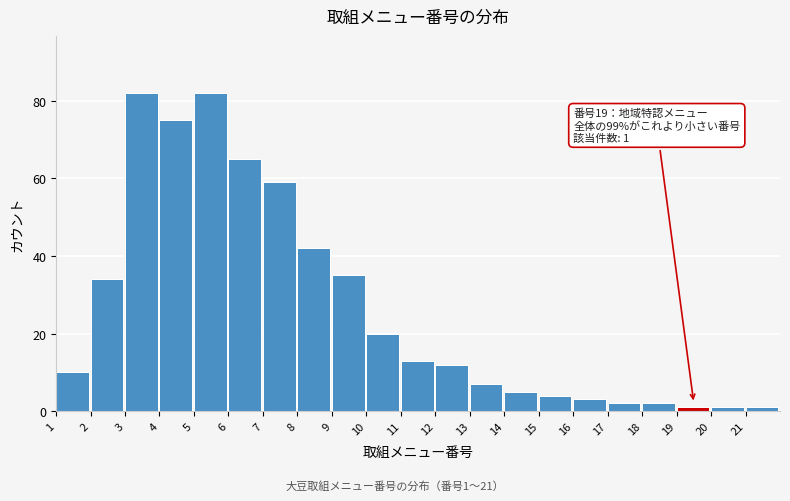

Reading right to left, transcribe all the data shown in this chart.

1	1	1	2	2	3	4	5	7	12	13	20	35	42	59	65	82	75	82	34	10